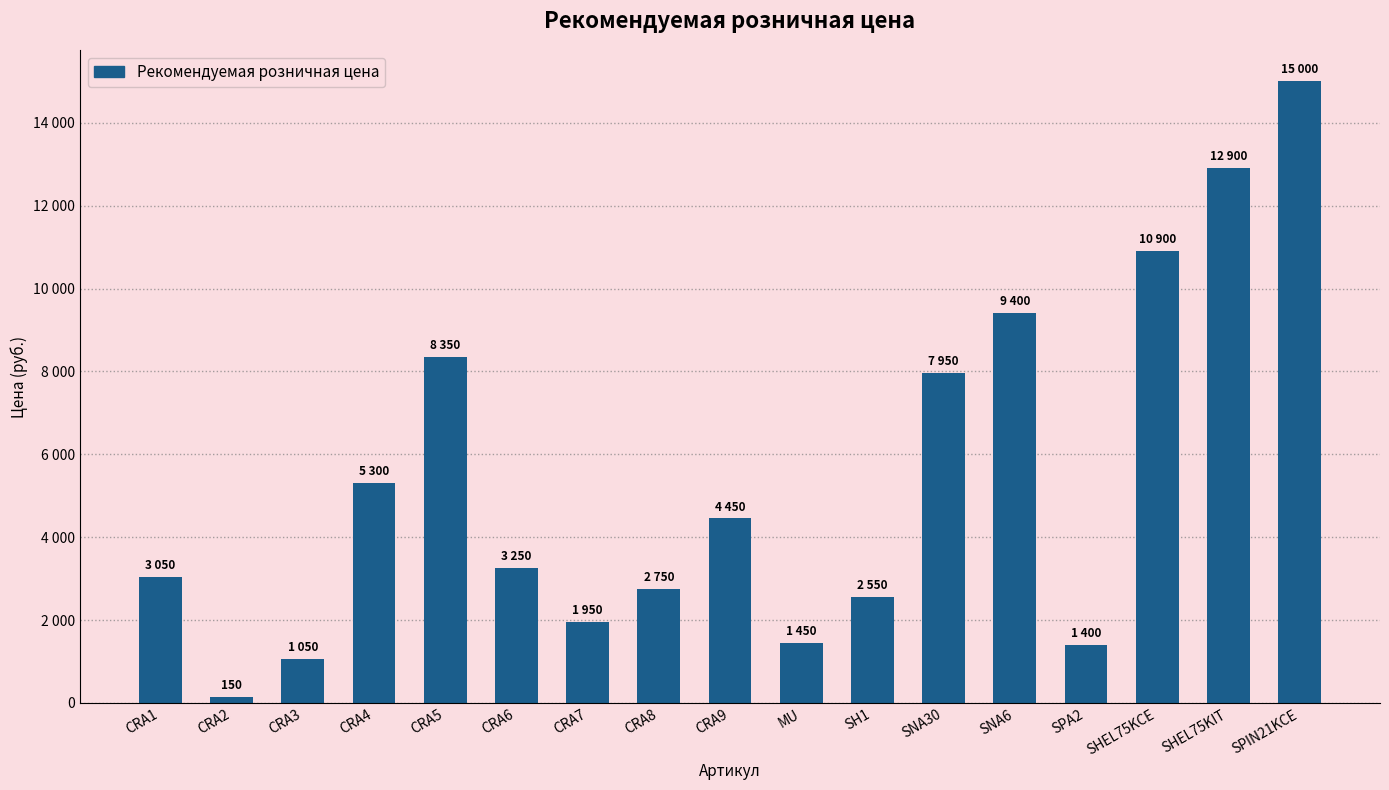

What is the change in value from CRA2 to CRA7?

+1800